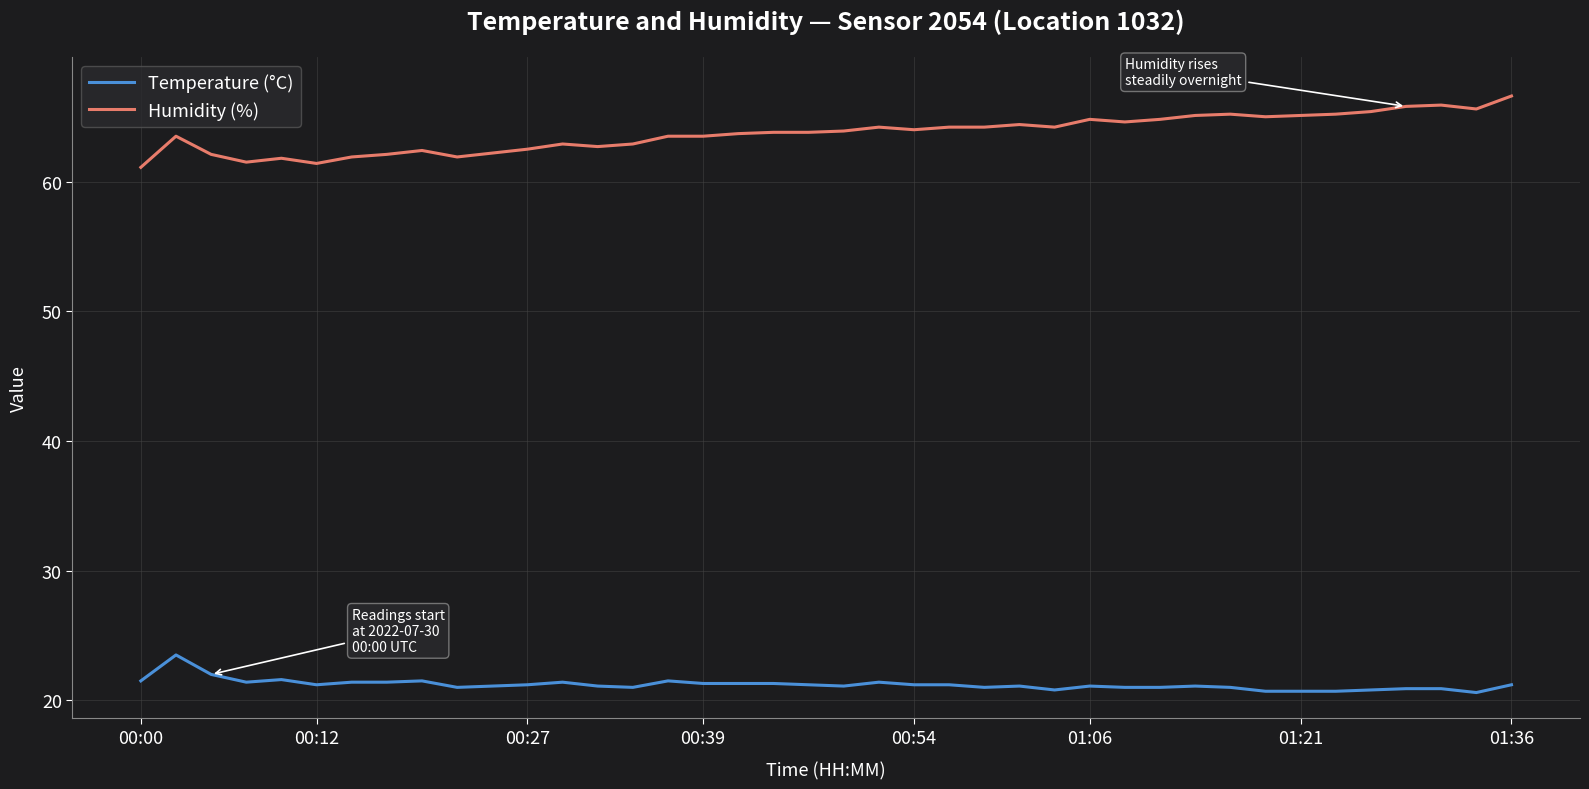

What is the difference between the maximum and minimum values in the Temperature (°C) series?

2.9